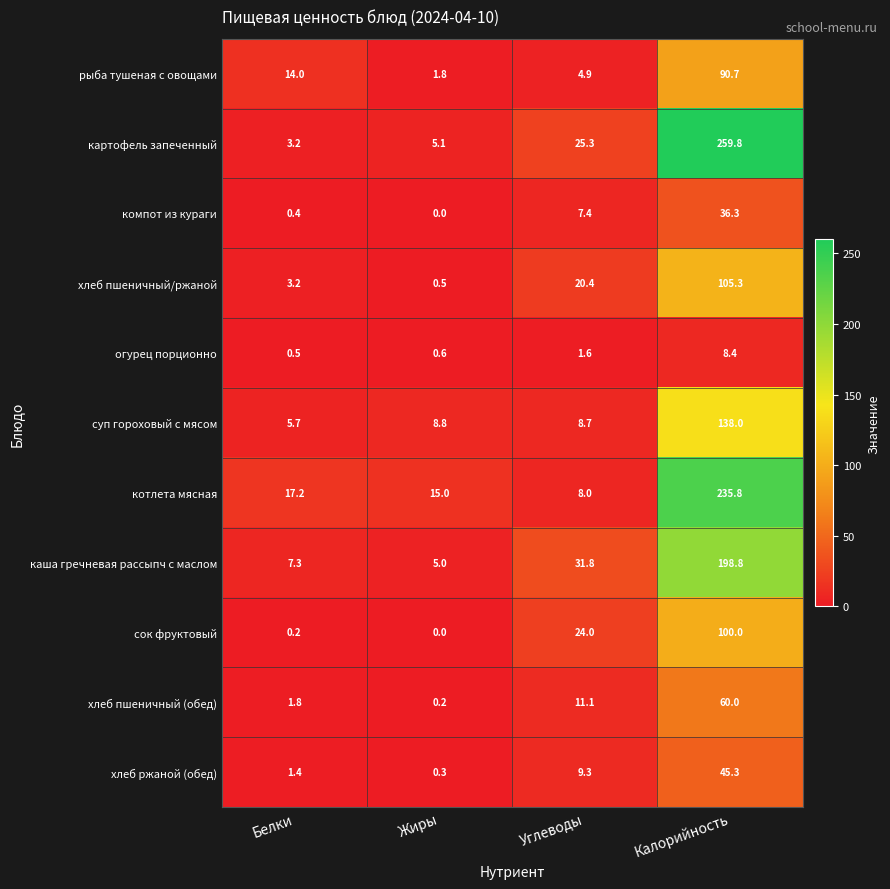

What is the spread (max minus min) of values at Углеводы?

30.2